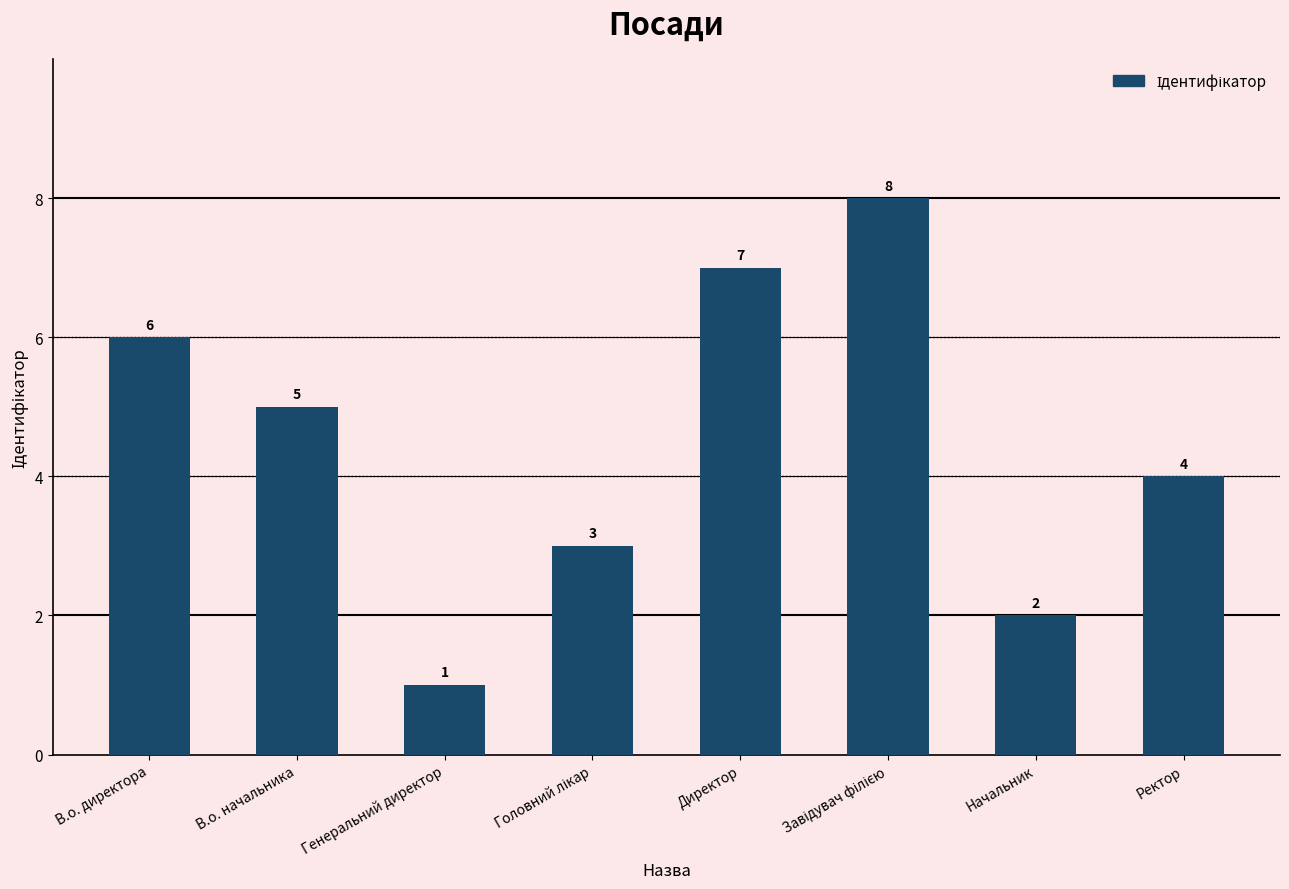

What is the difference between the second highest and second lowest values?

5